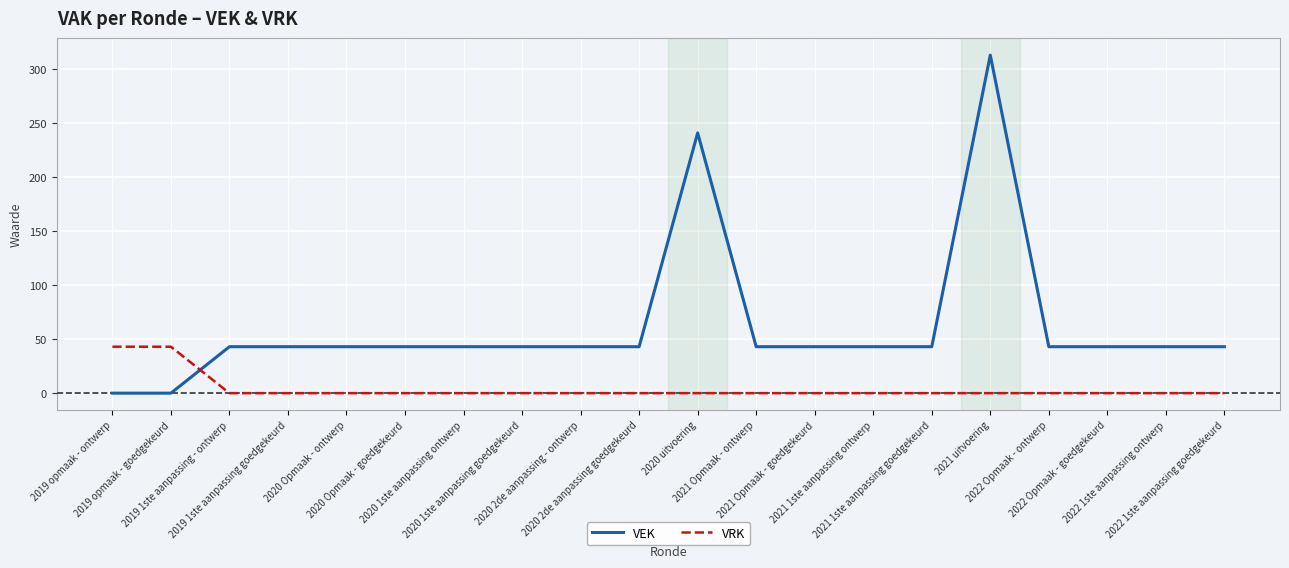

How many intersections are there between VEK and VRK?

1